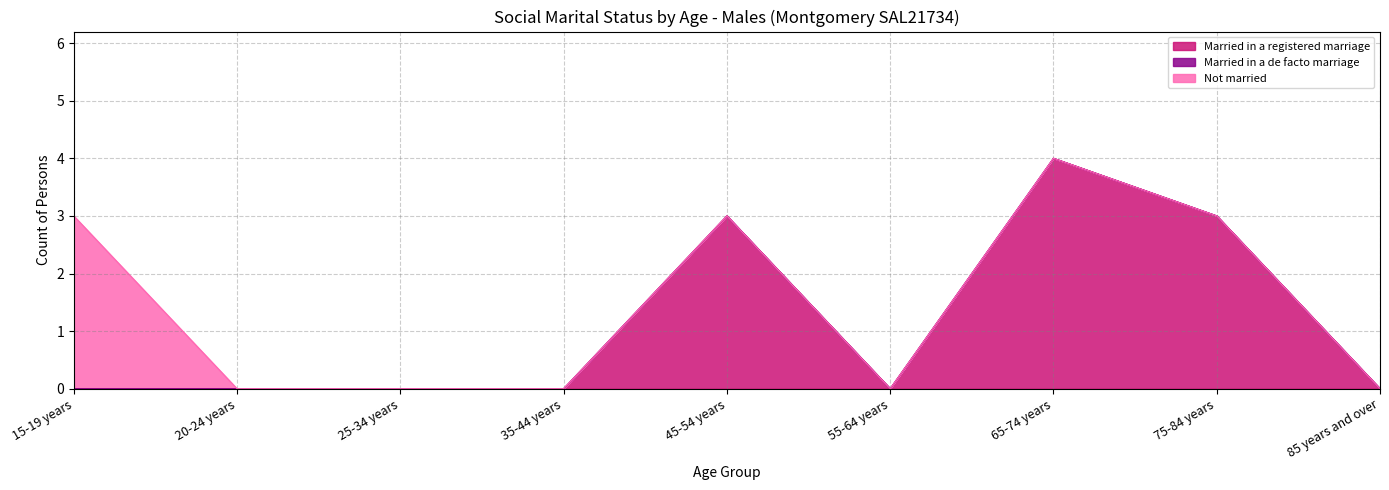

Rank the series by their average value, from highest to lowest.

Married in a registered marriage, Not married, Married in a de facto marriage